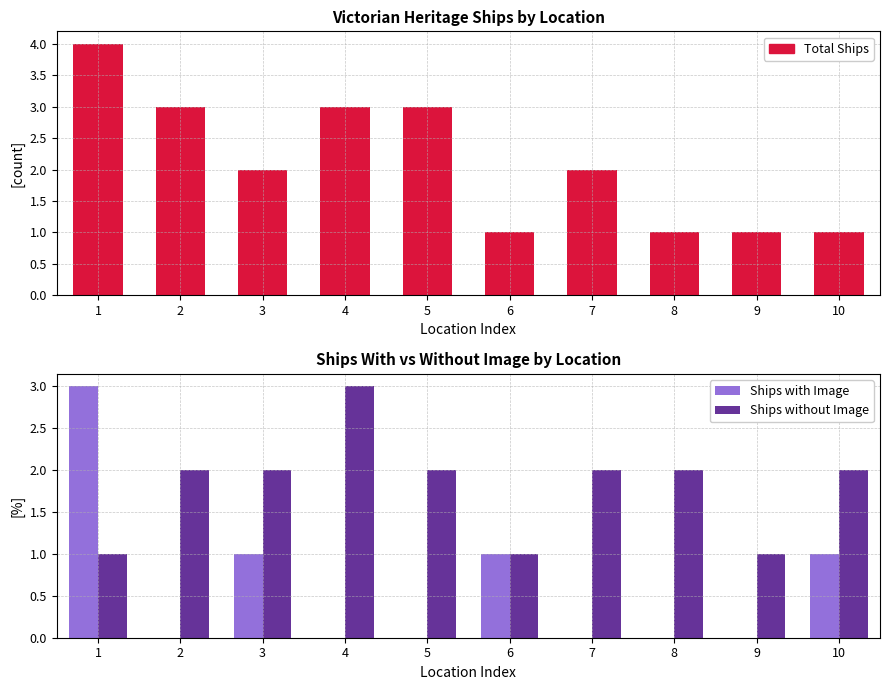

How many Total Ships values are between 1 and 3?

9